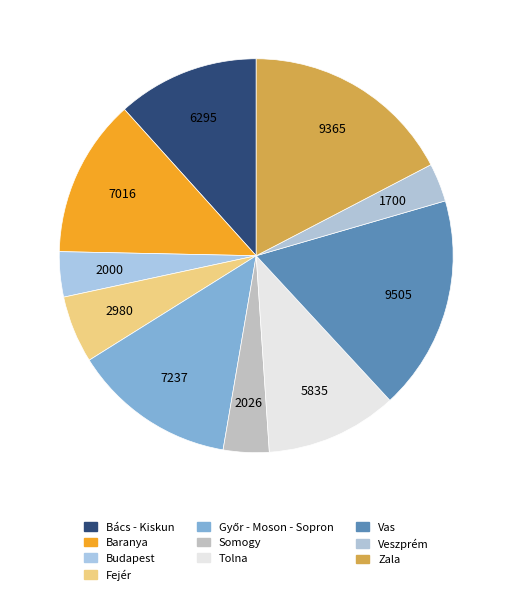

To the nearest percent, what is the difference between the largest and smallest slice percentages?

14%